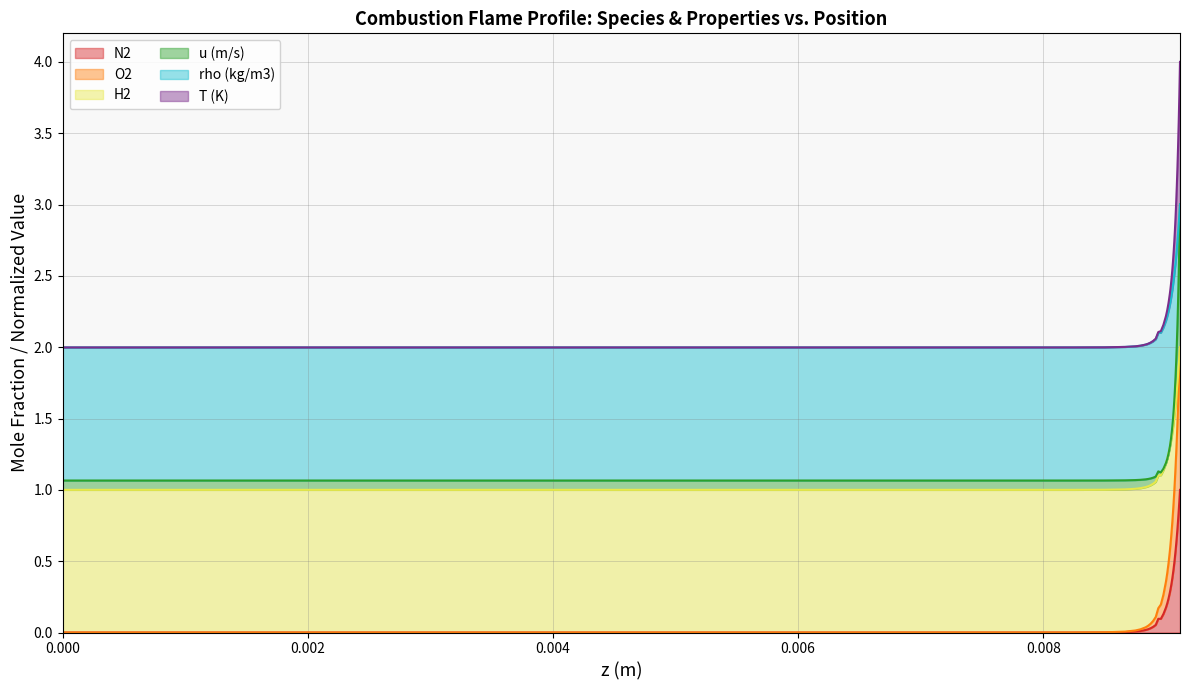

True or false: T (K) and N2 intersect in this chart.

False